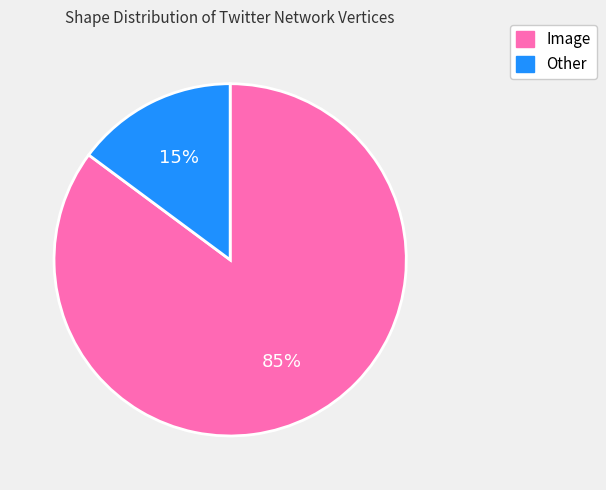

To the nearest percent, what is the difference between the largest and smallest slice percentages?

70%